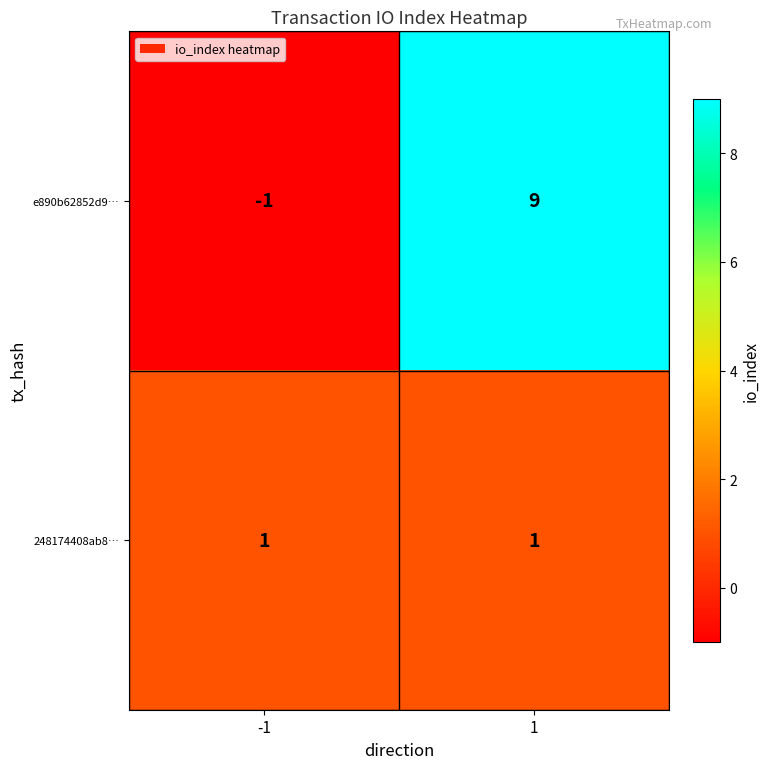

At 1, list the series in order from largest to smallest.

e890b62852d9…, 248174408ab8…